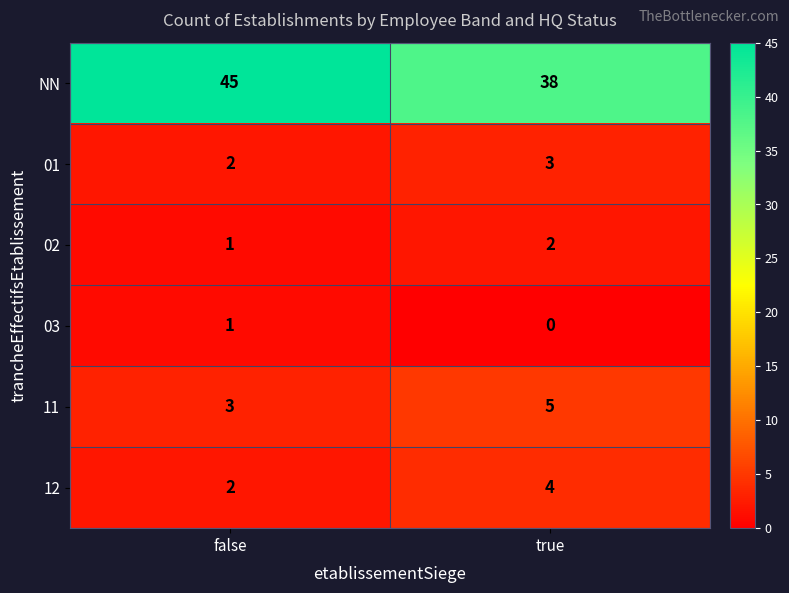

What is the greatest value displayed?

45